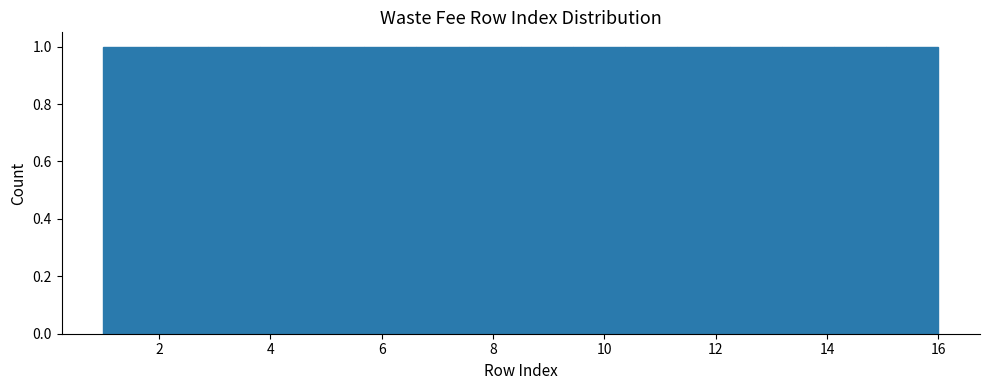

Reading left to right, list every bar in this chart as the range it spans on the x-axis followed by its height. Neither the bar edges nor the heights are printed on the chart, so give them approximately, as read against the axes.

1.0 to 2.0: 1
2.0 to 2.8: 1
2.8 to 3.8: 1
3.8 to 4.8: 1
4.8 to 5.6: 1
5.6 to 6.6: 1
6.6 to 7.6: 1
7.6 to 8.6: 1
8.6 to 9.4: 1
9.4 to 10.4: 1
10.4 to 11.4: 1
11.4 to 12.2: 1
12.2 to 13.2: 1
13.2 to 14.2: 1
14.2 to 15.0: 1
15.0 to 16.0: 1